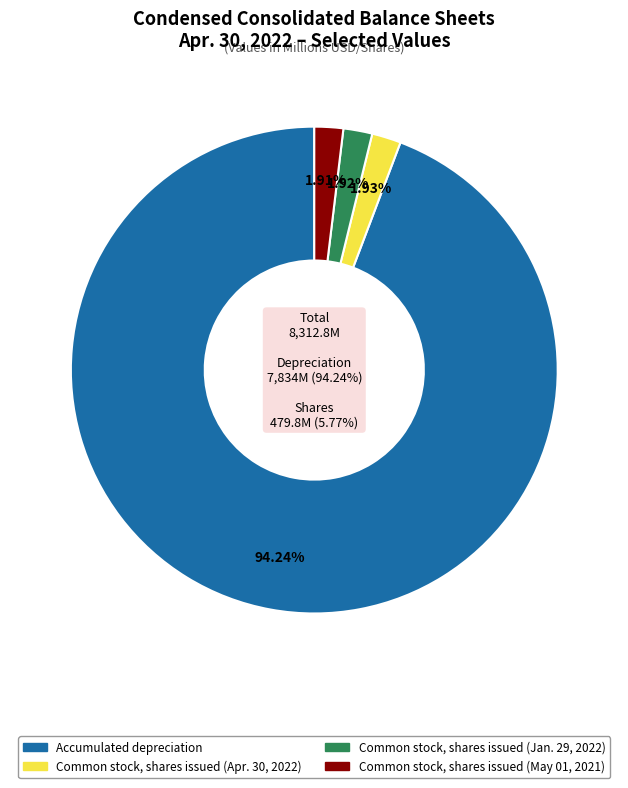

Is it true that Common stock, shares issued (May 01, 2021) is 2% of the pie?

True